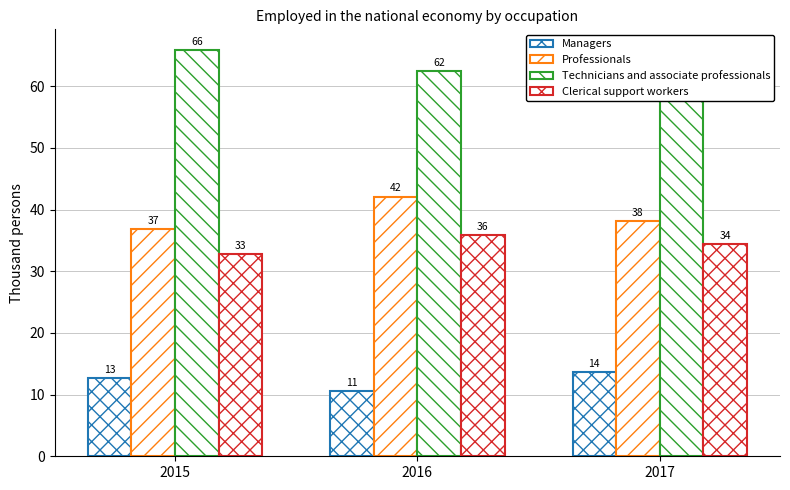

List the series in order of their peak value, lowest first.

Managers, Clerical support workers, Professionals, Technicians and associate professionals